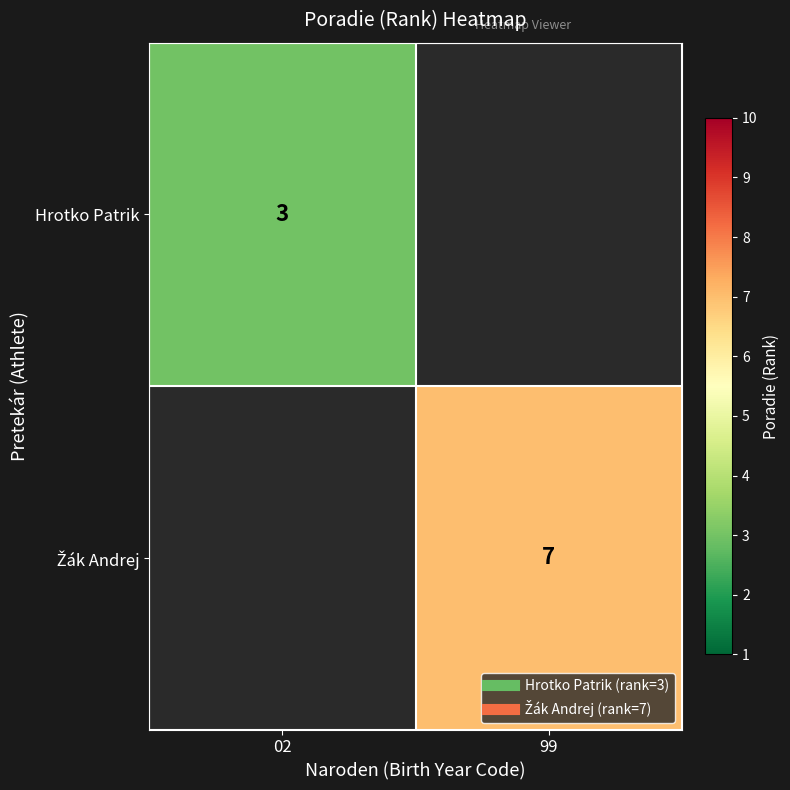

Is the value of Žák Andrej at 99 greater than the value of Hrotko Patrik at 02?

Yes